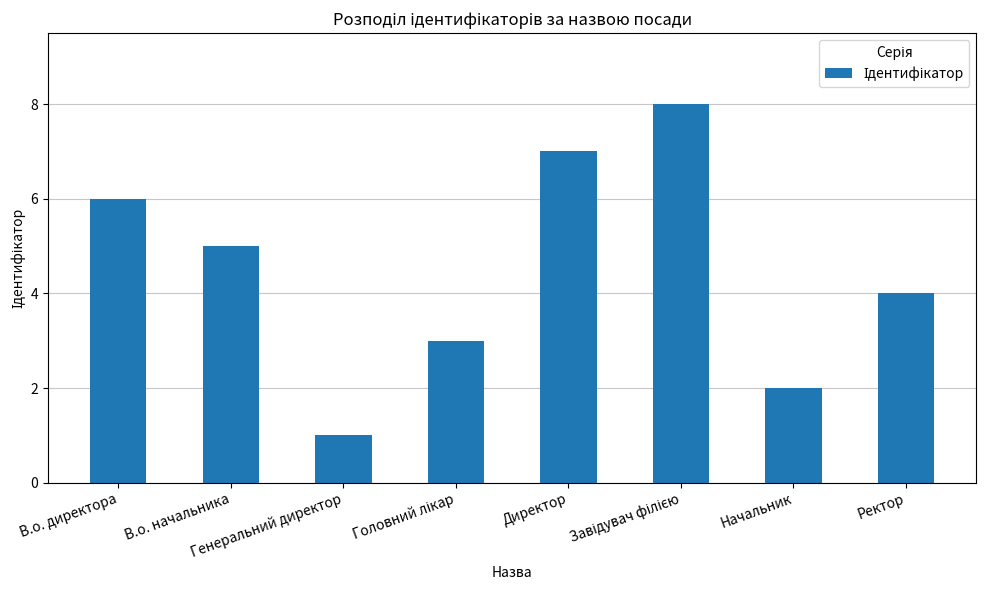

What is the label of the 3rd bar from the left?

Генеральний директор